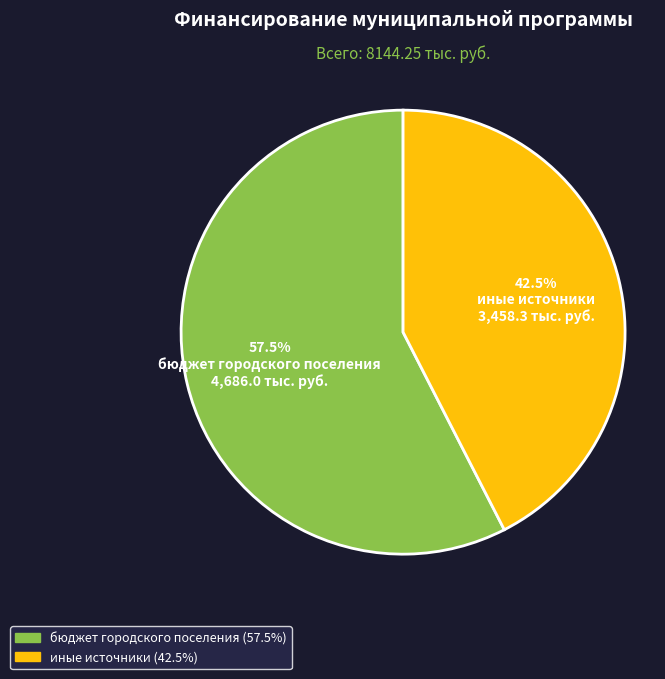

Count the number of slices in the pie.

2